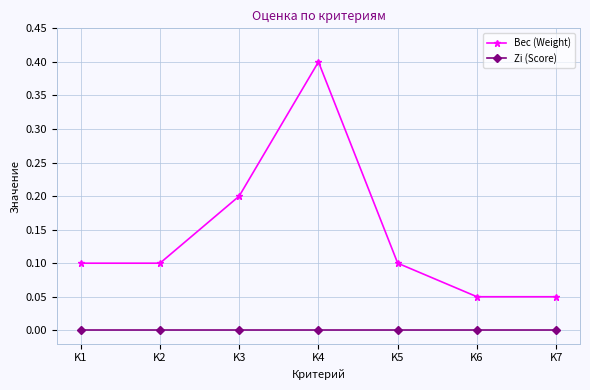

List the series in order of their overall mean, highest first.

Вес (Weight), Zi (Score)